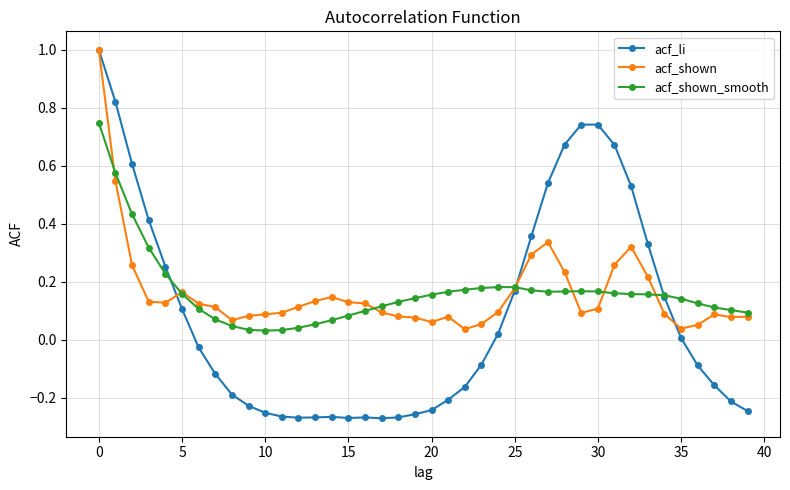

How many series are shown in this chart?

3